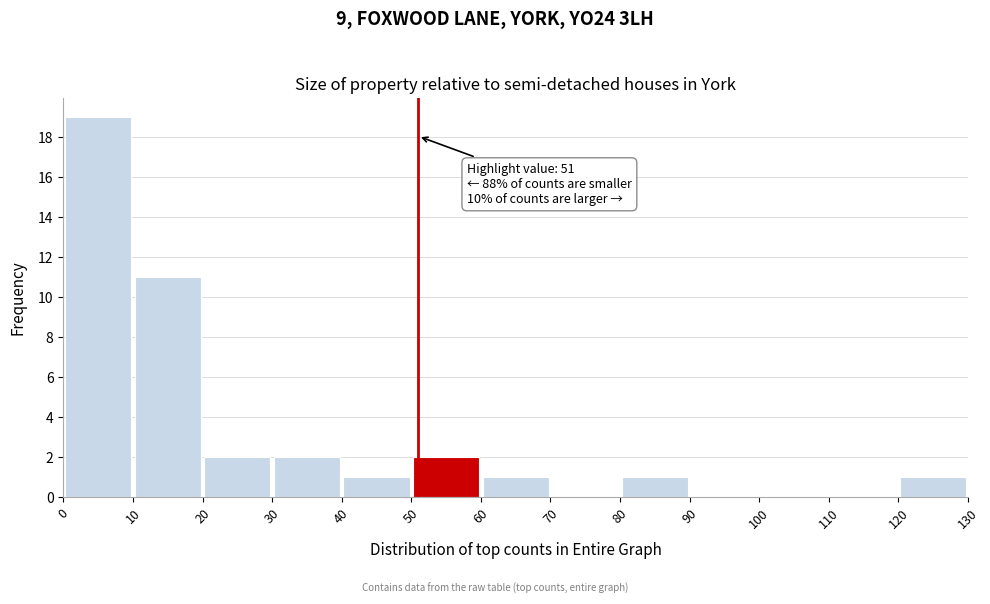

Over which range of the x-axis is the bar tallest?

0 to 10